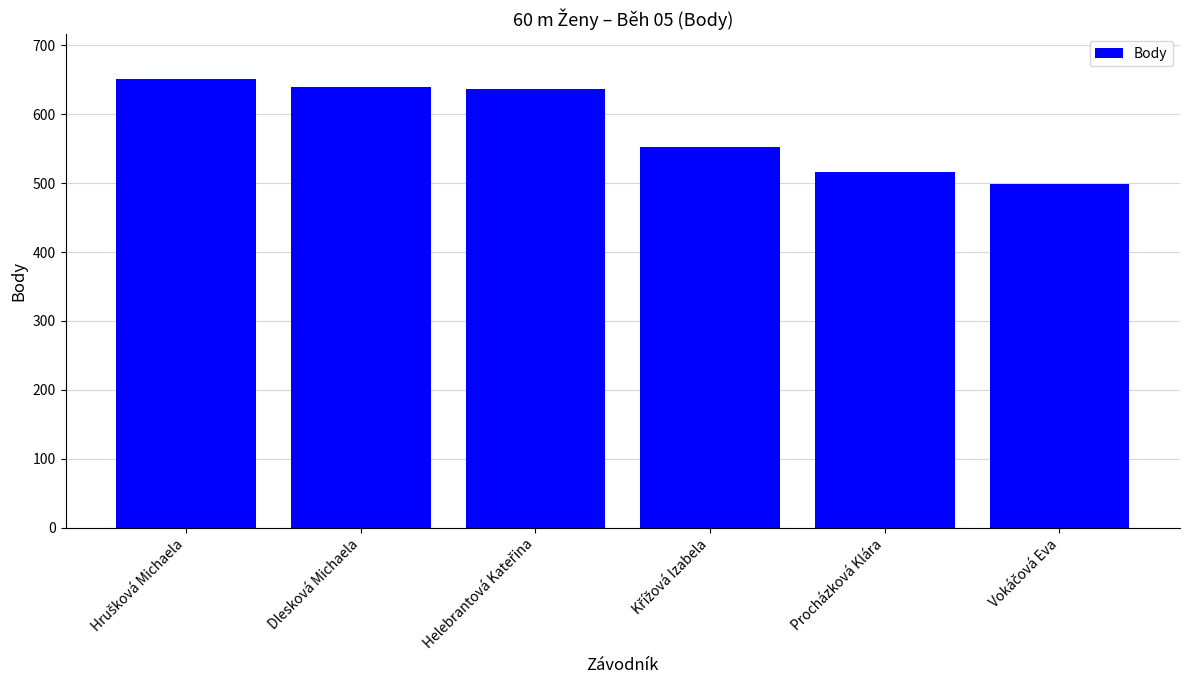

What is the smallest value displayed?

499